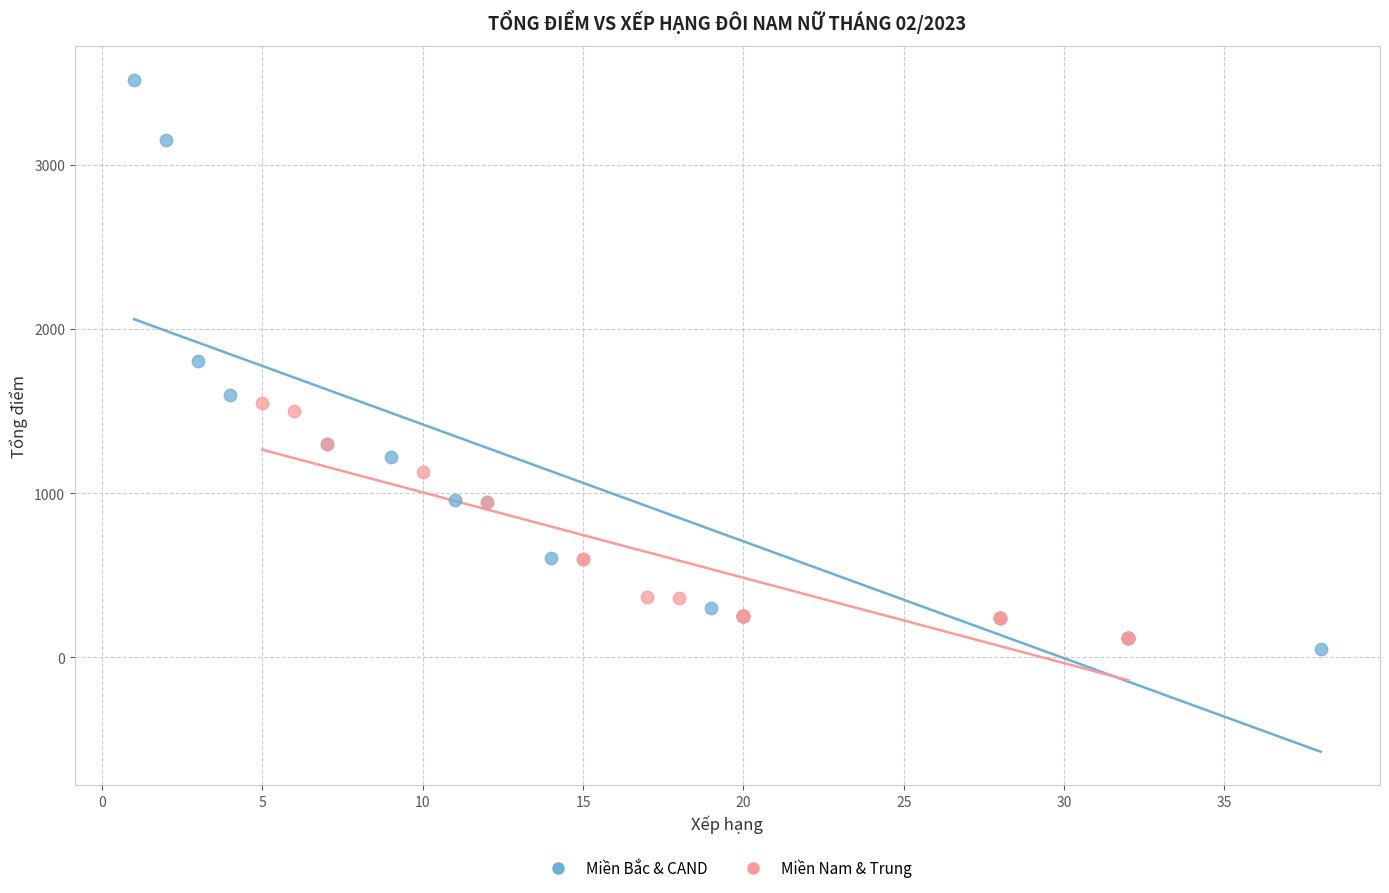

Which series has the widest spread of Y values?

Miền Bắc & CAND